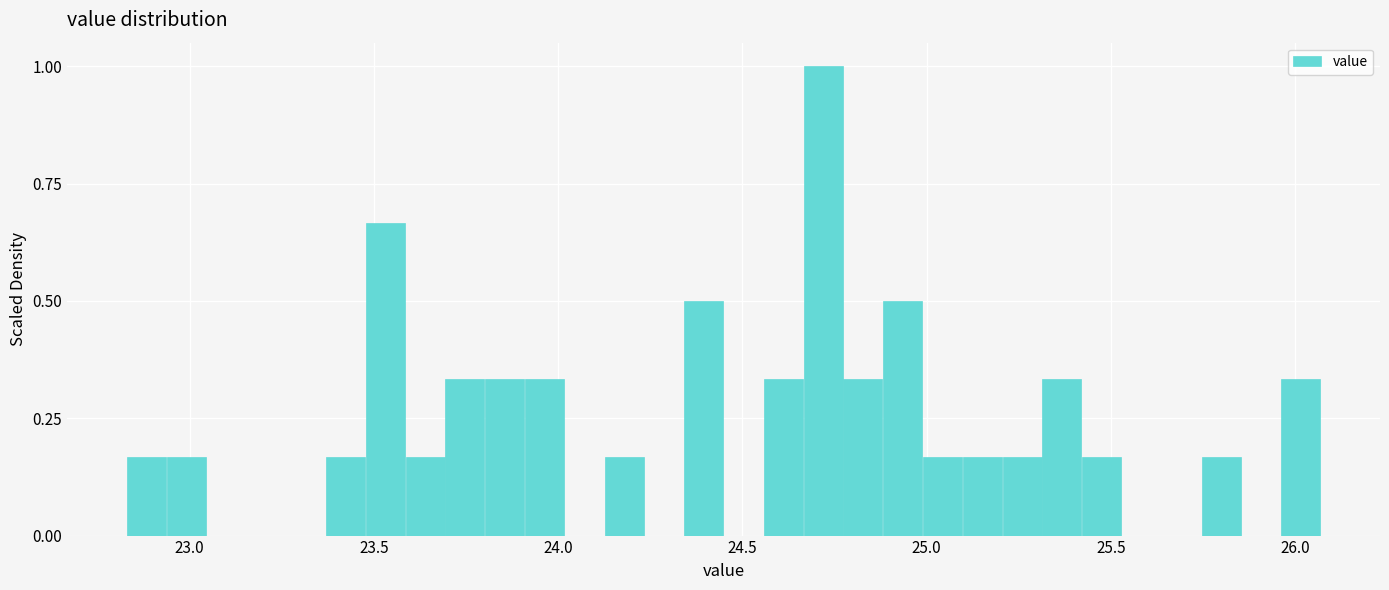

Read against the x-axis, roughly where is the centre of the tallest bar?

24.70